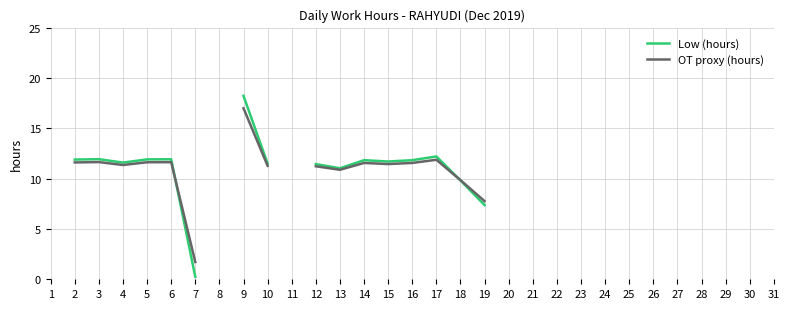

At 7, list the series in order from smallest to largest.

Low (hours), OT proxy (hours)